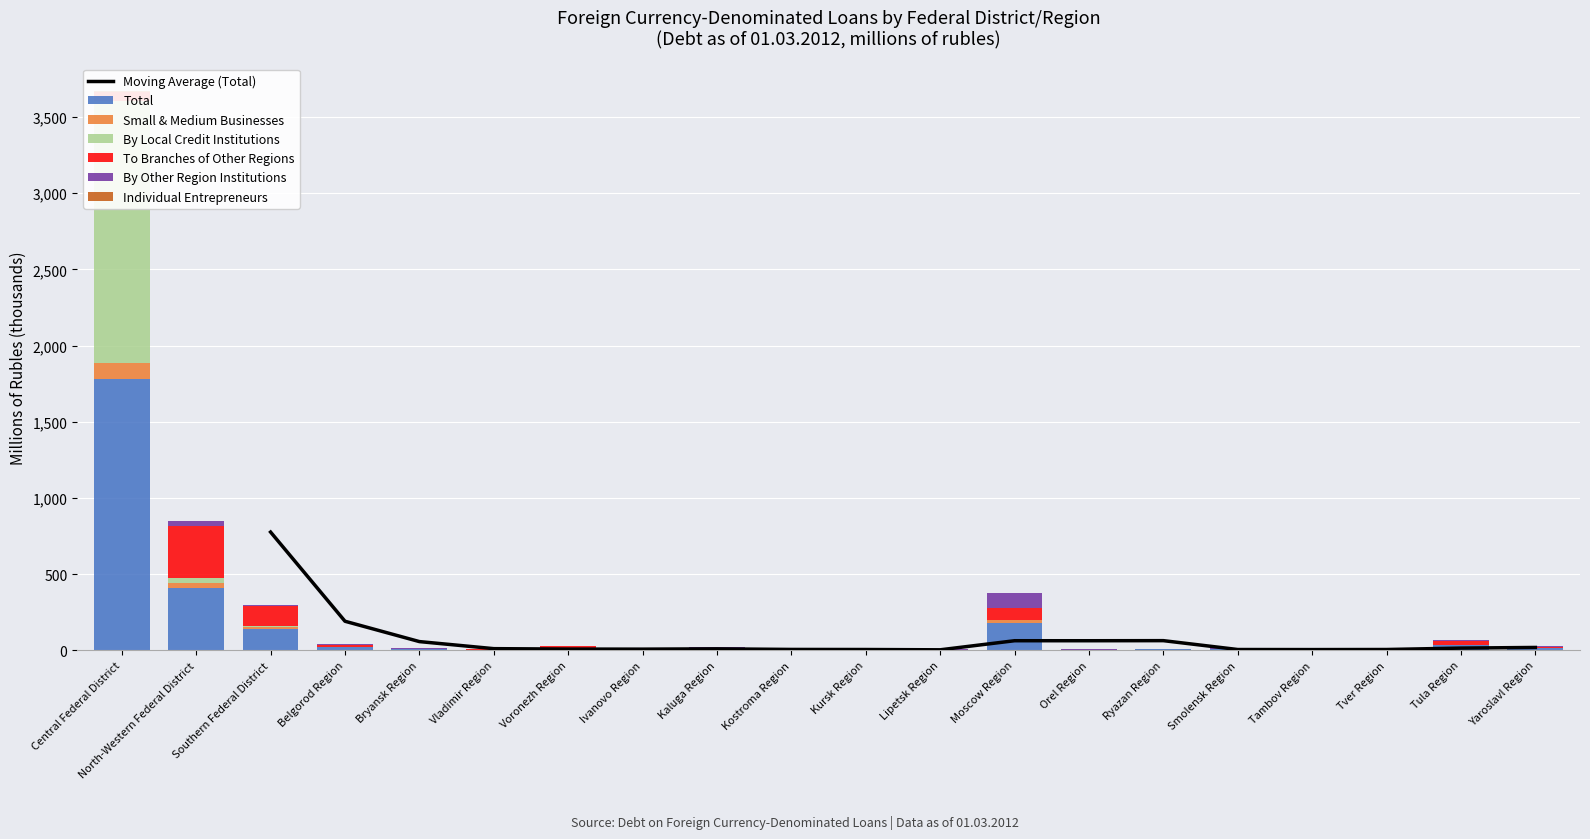

Where is Individual Entrepreneurs nearest to the value 1?

Bryansk Region